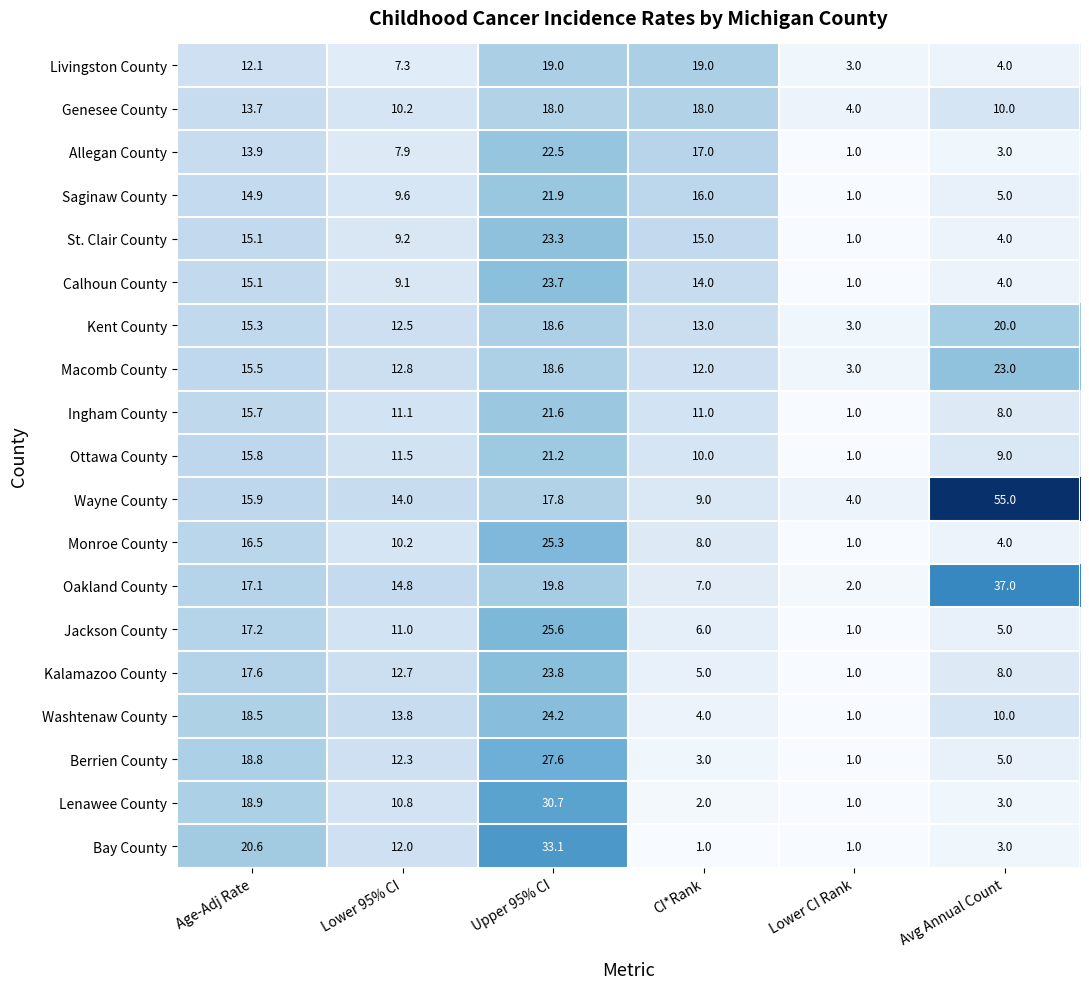

At which label does Jackson County first exceed 11?

Age-Adj Rate